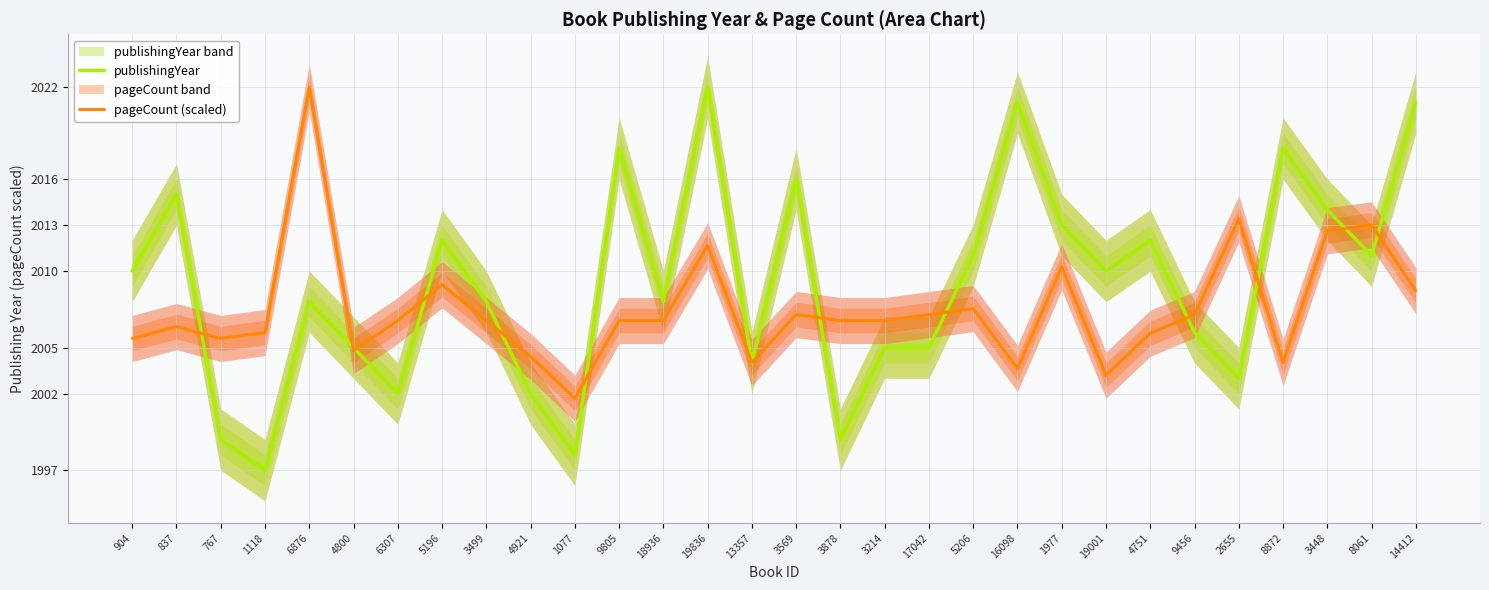

The value of pageCount (scaled) at 3499 is 2006.8. True or false?

True